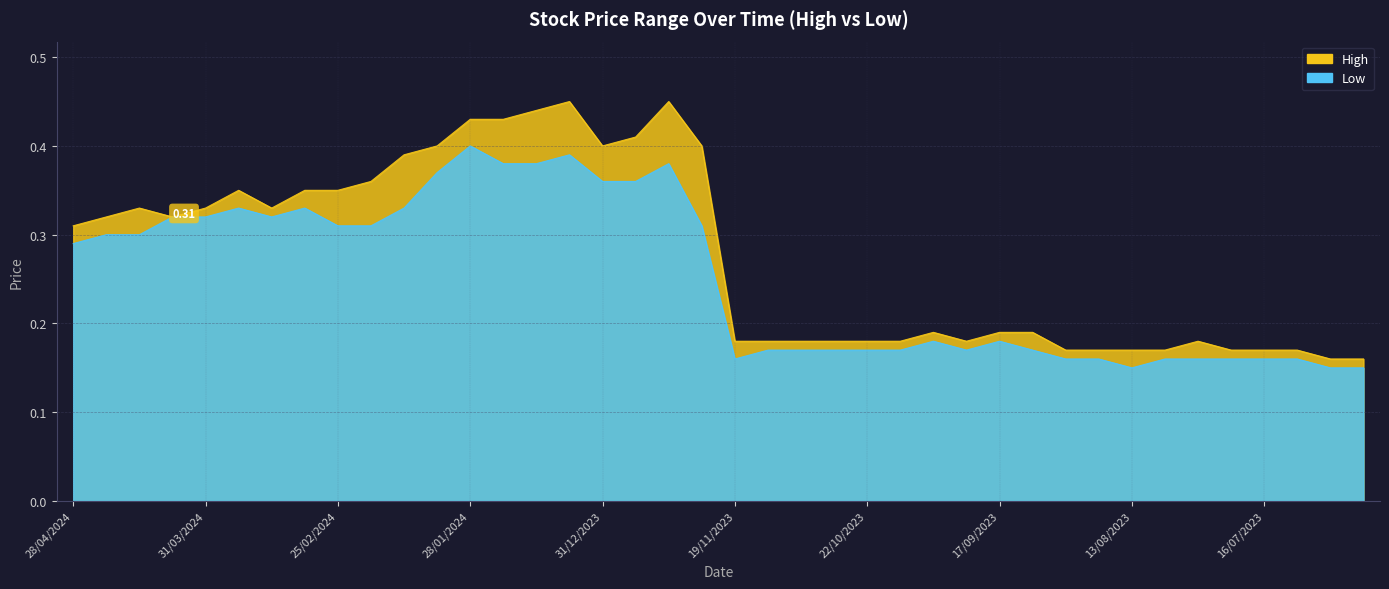

What is the label of the 19th point from the right?

12/11/2023